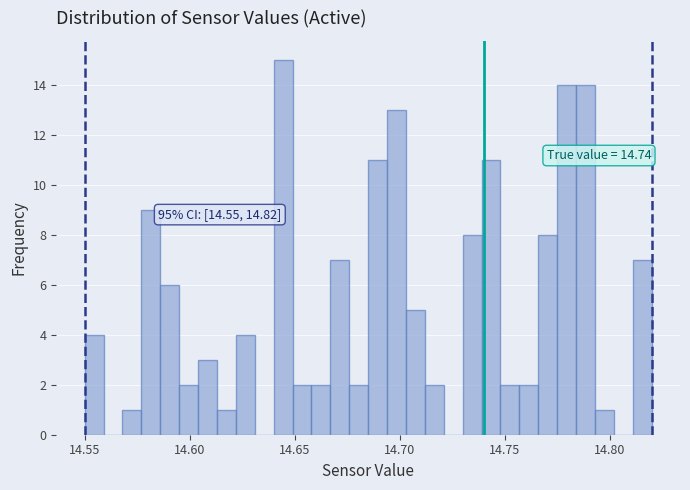

Read against the x-axis, roughly where is the centre of the tallest bar?

14.645